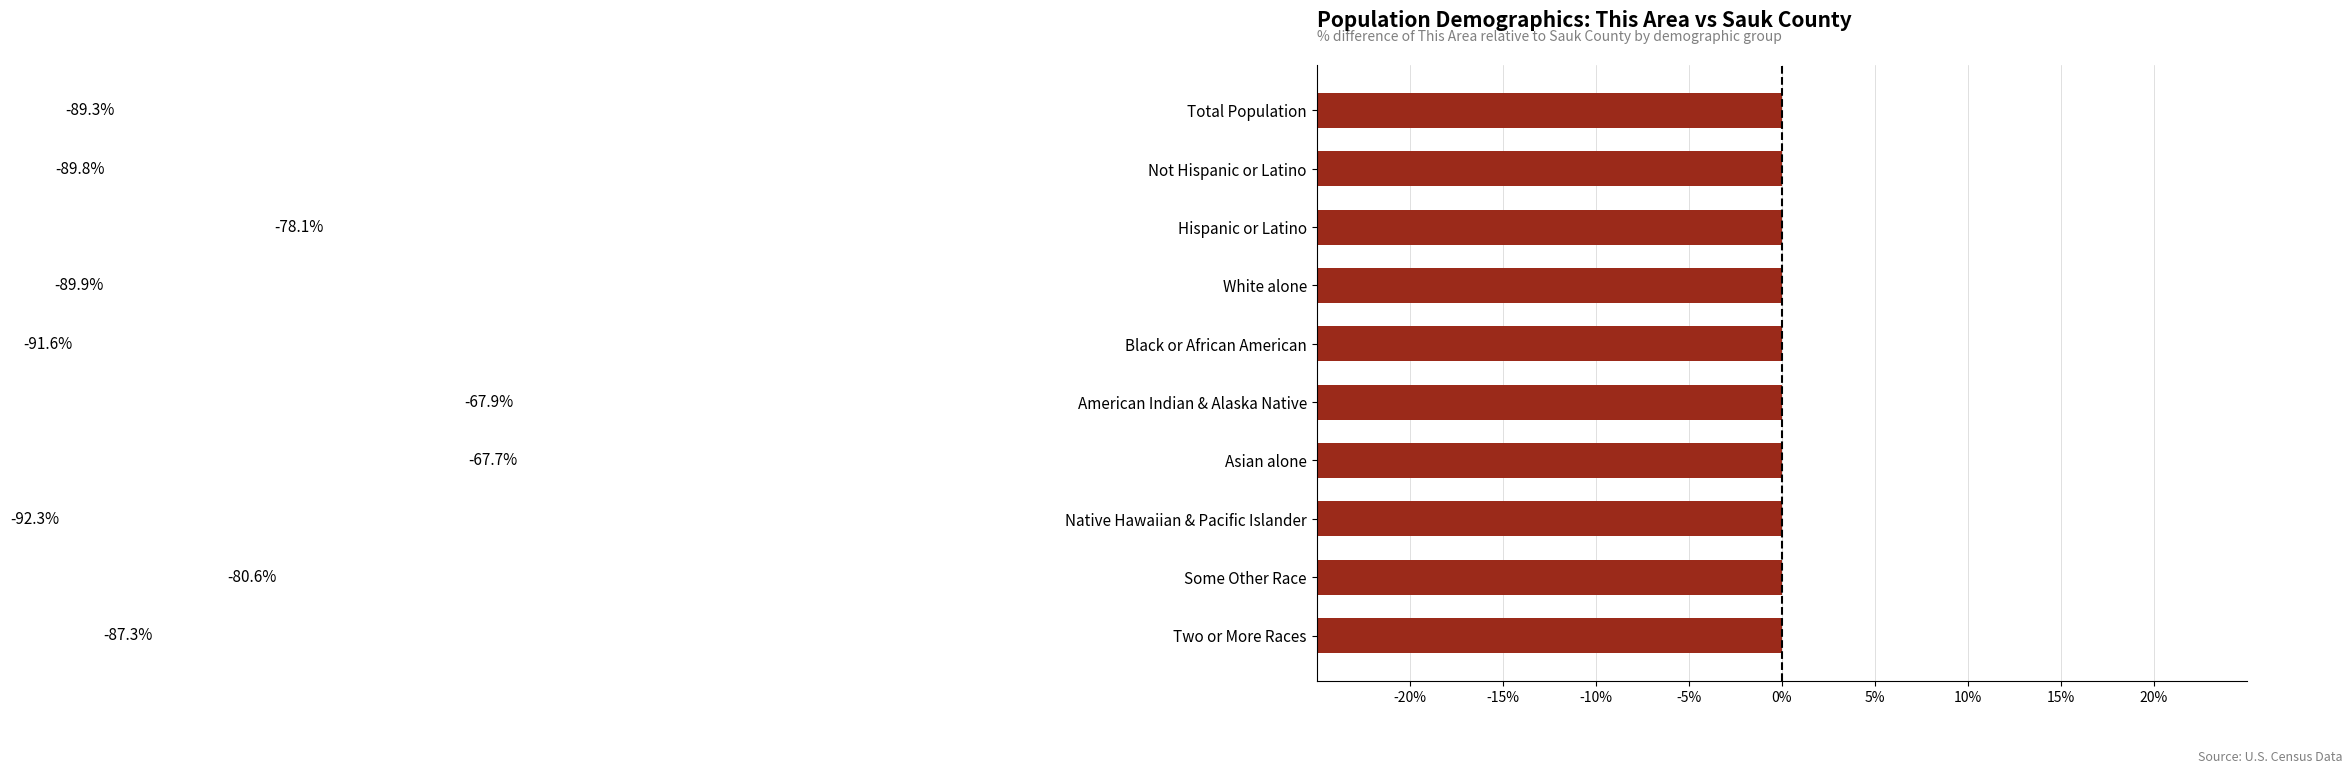

The chart shows a value of -91.6 at Black or African American. True or false?

True